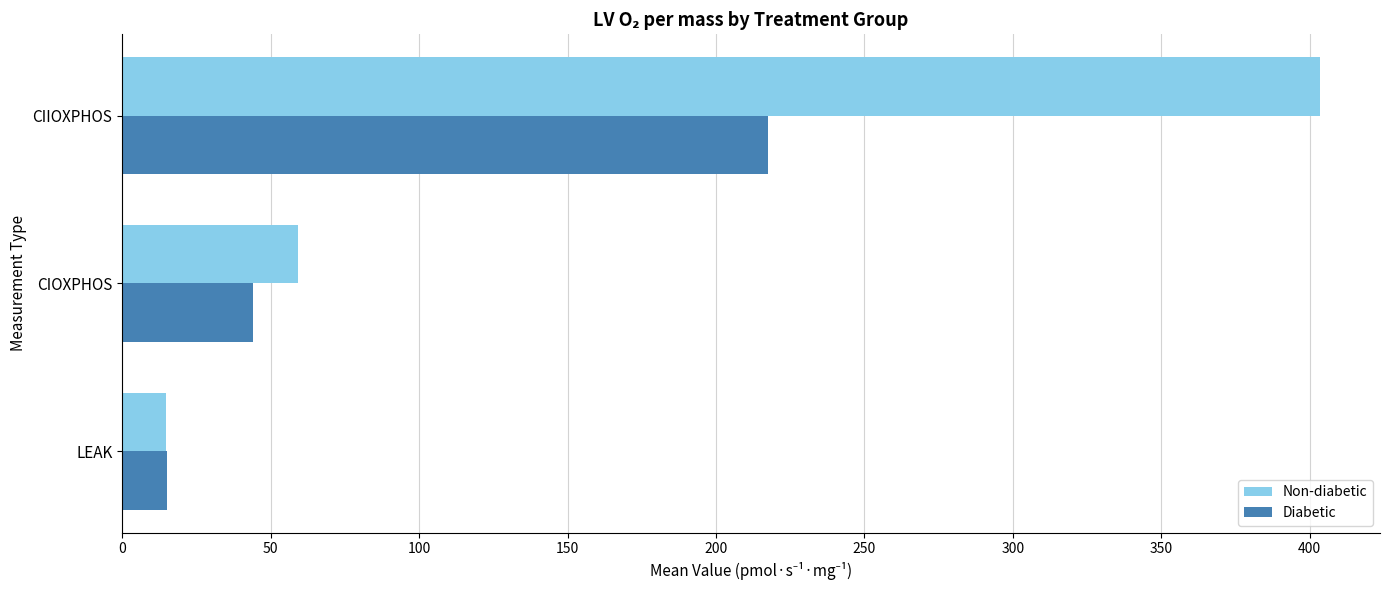

Which category has the highest value in the Diabetic series?

CIIOXPHOS